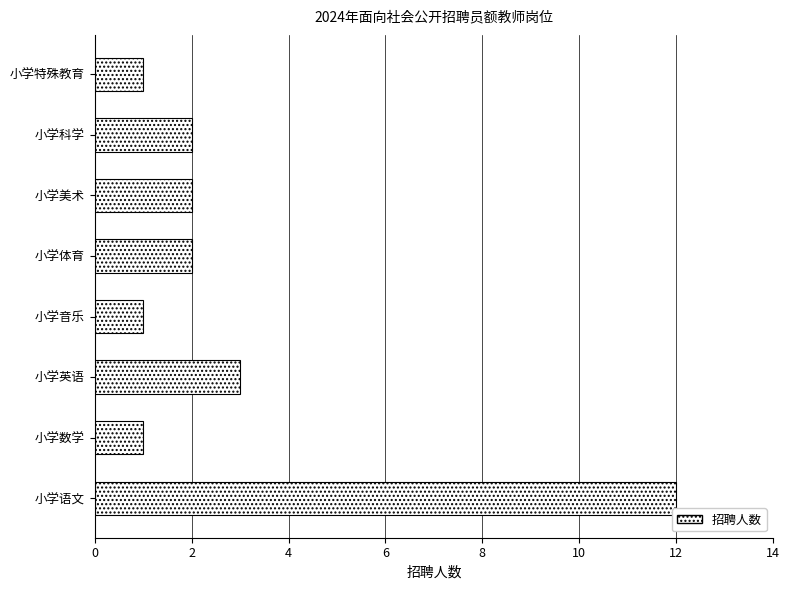

Count the number of data series in this chart.

1